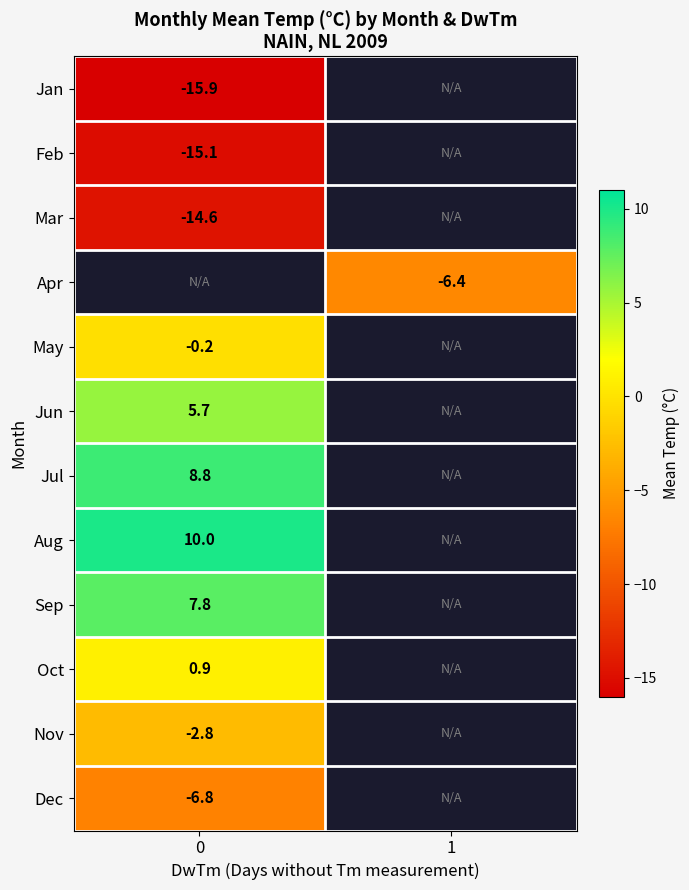

What is the minimum value shown in the chart?

-15.9